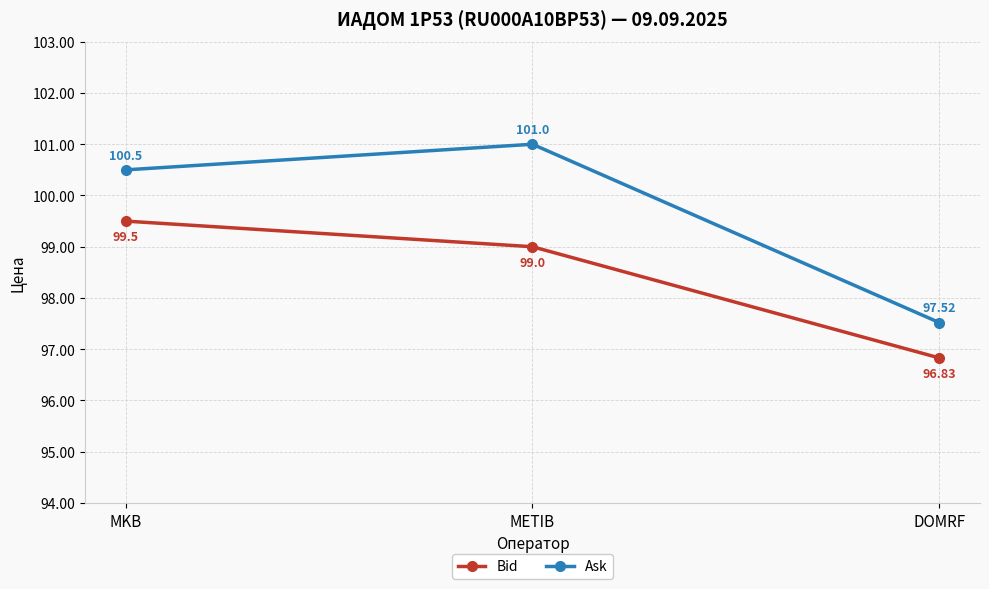

List the series in order of their peak value, lowest first.

Bid, Ask